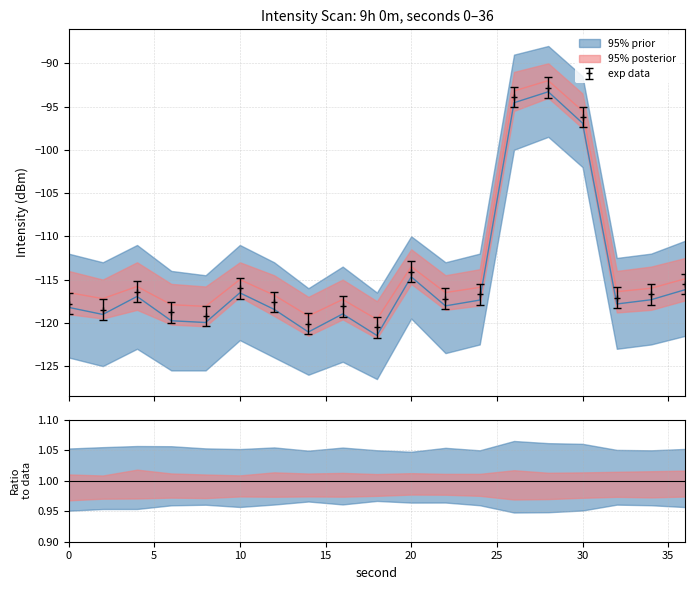

What are all the series names shown in the legend?

95% prior, 95% posterior, exp data